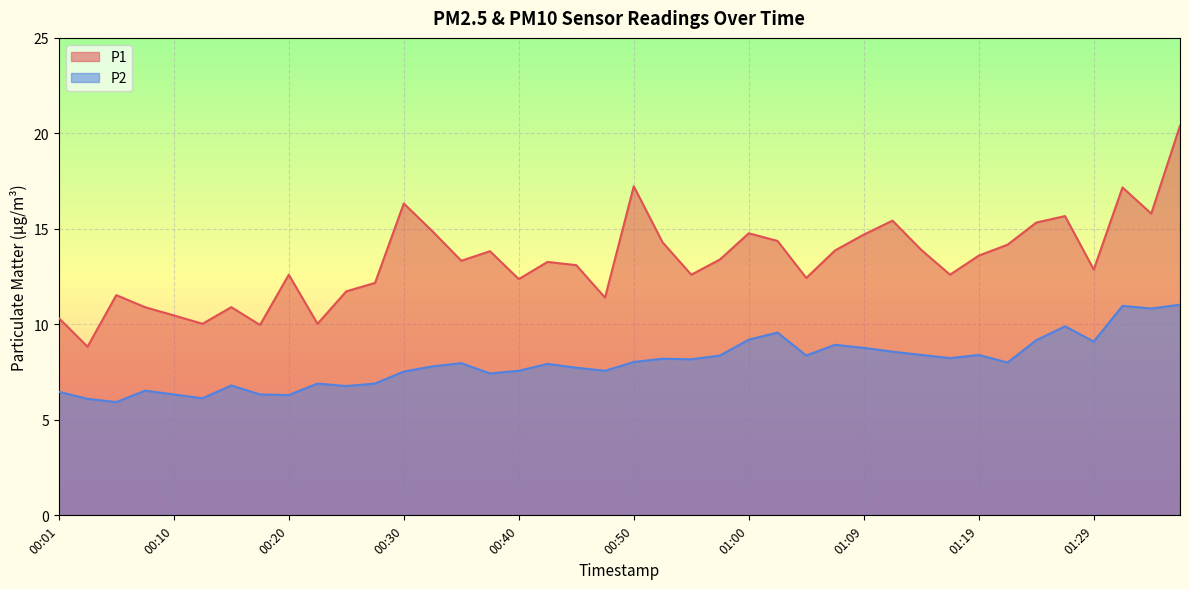

What is the sum of all P1 values?

532.6